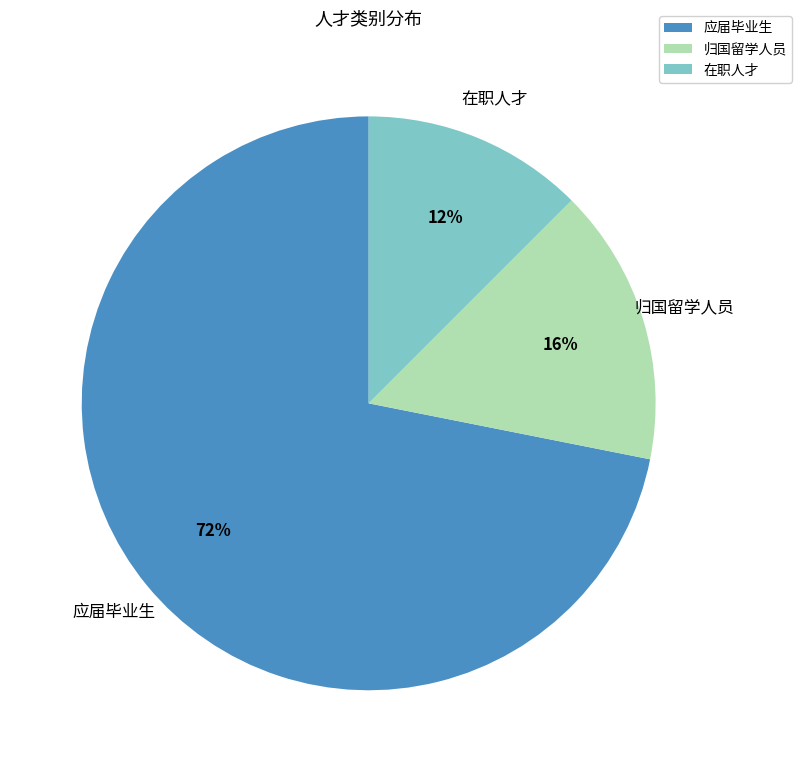

Rank the categories by value from lowest to highest.

在职人才, 归国留学人员, 应届毕业生